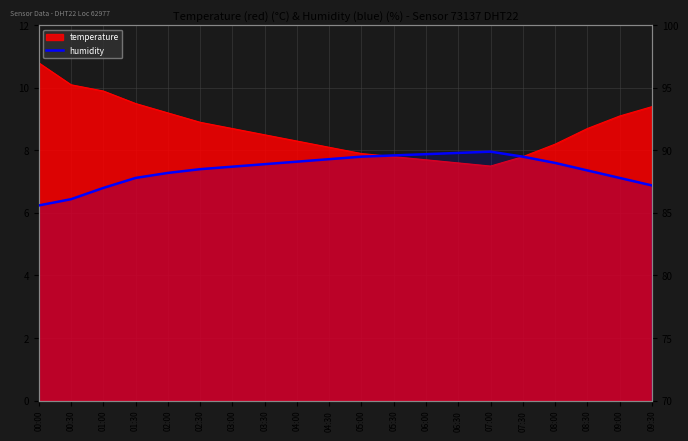

True or false: the data shows 87.0 at 01:00.

True